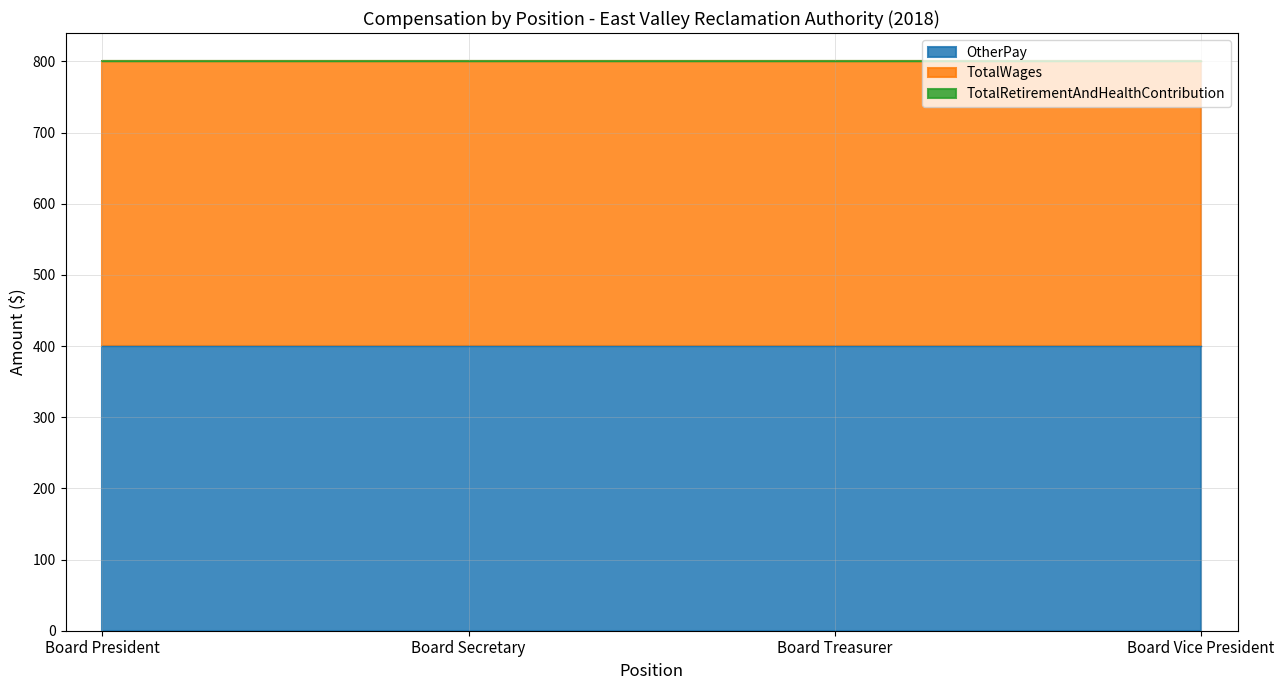

What are all the series names shown in the legend?

OtherPay, TotalWages, TotalRetirementAndHealthContribution